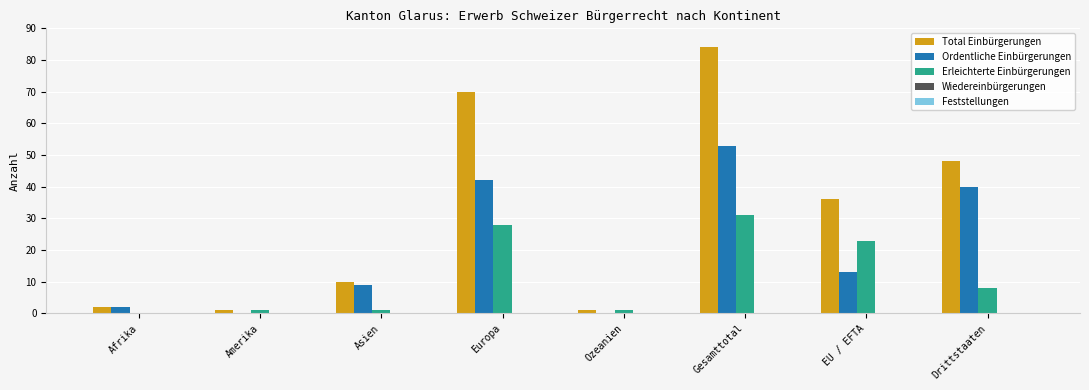

The value of Erleichterte Einbürgerungen at Drittstaaten is 13. True or false?

False